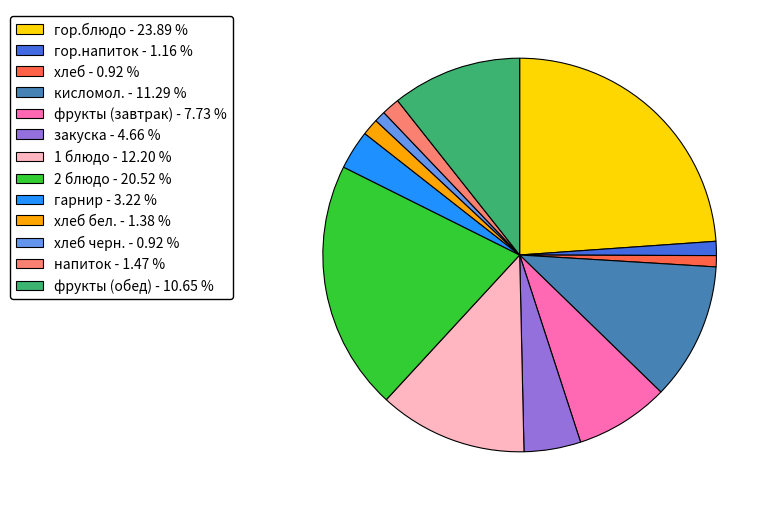

Between фрукты (обед) - 10.65 % and хлеб черн. - 0.92 %, which is larger?

фрукты (обед) - 10.65 %